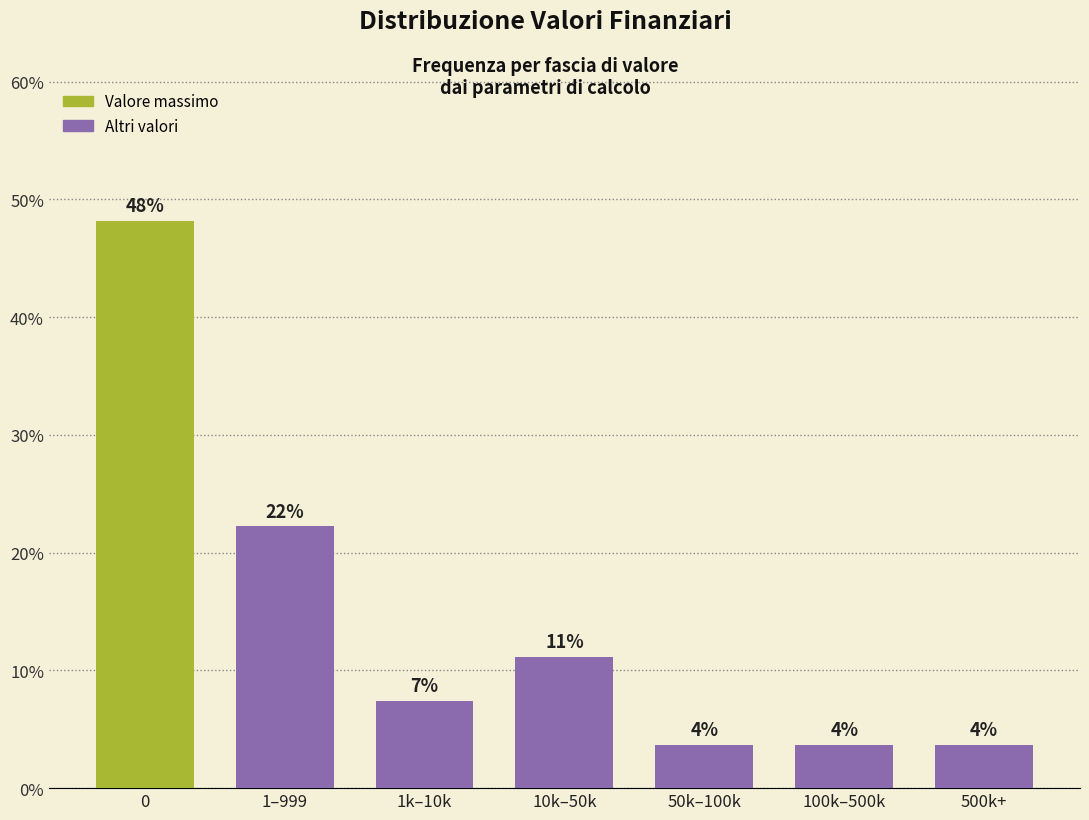

How many bars are there in total?

7